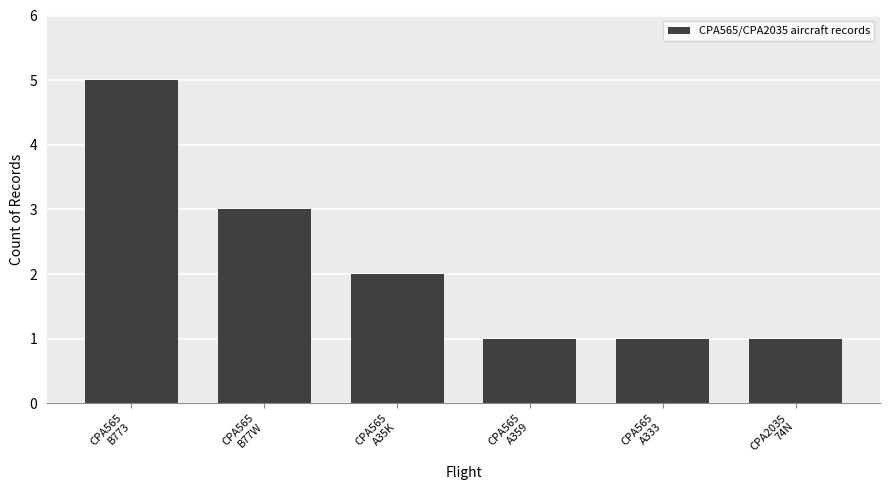

Reading left to right, list all the values displayed in this chart.

5	3	2	1	1	1